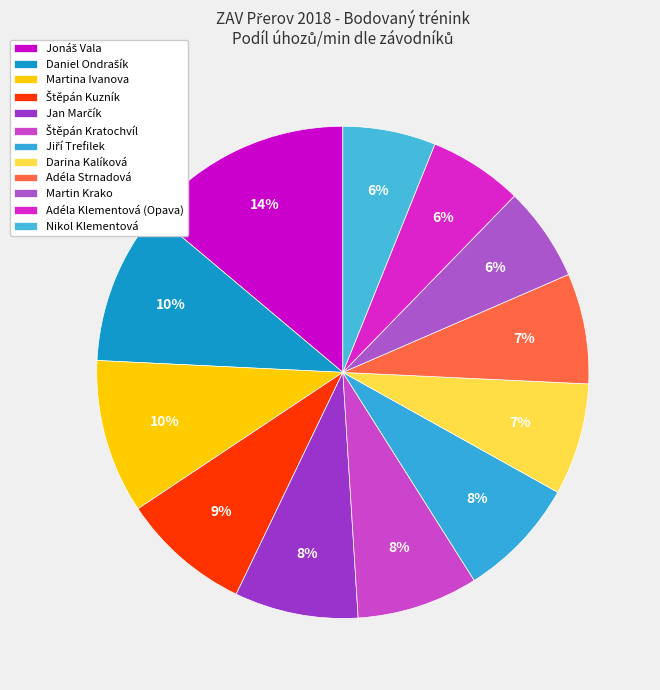

Count the number of slices in the pie.

12